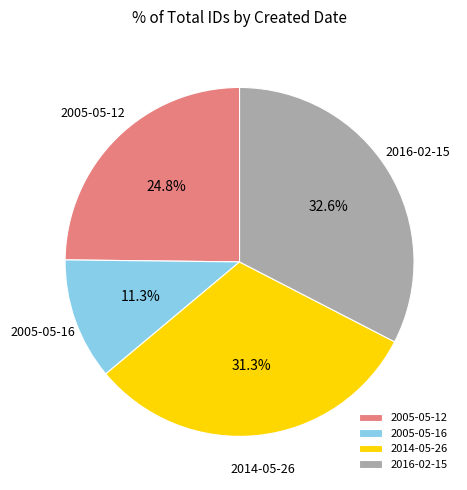

To the nearest percent, what is the difference between the largest and smallest slice percentages?

21%